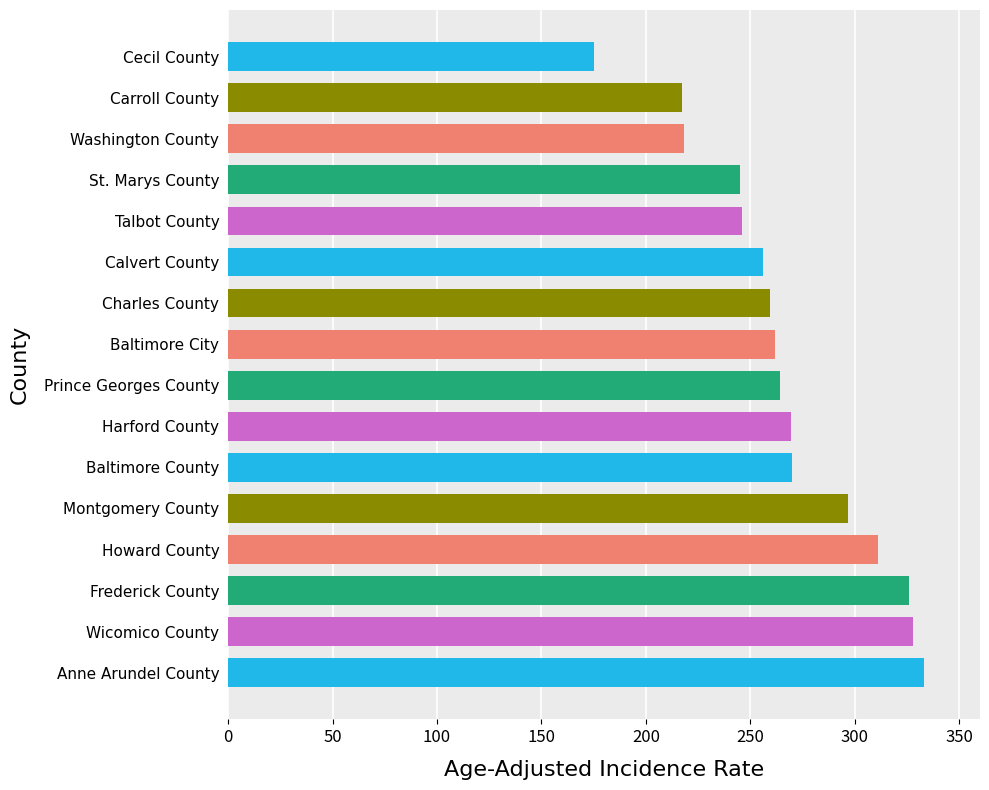

Approximately how many times larger is the value at Washington County compared to Baltimore City?

0.8